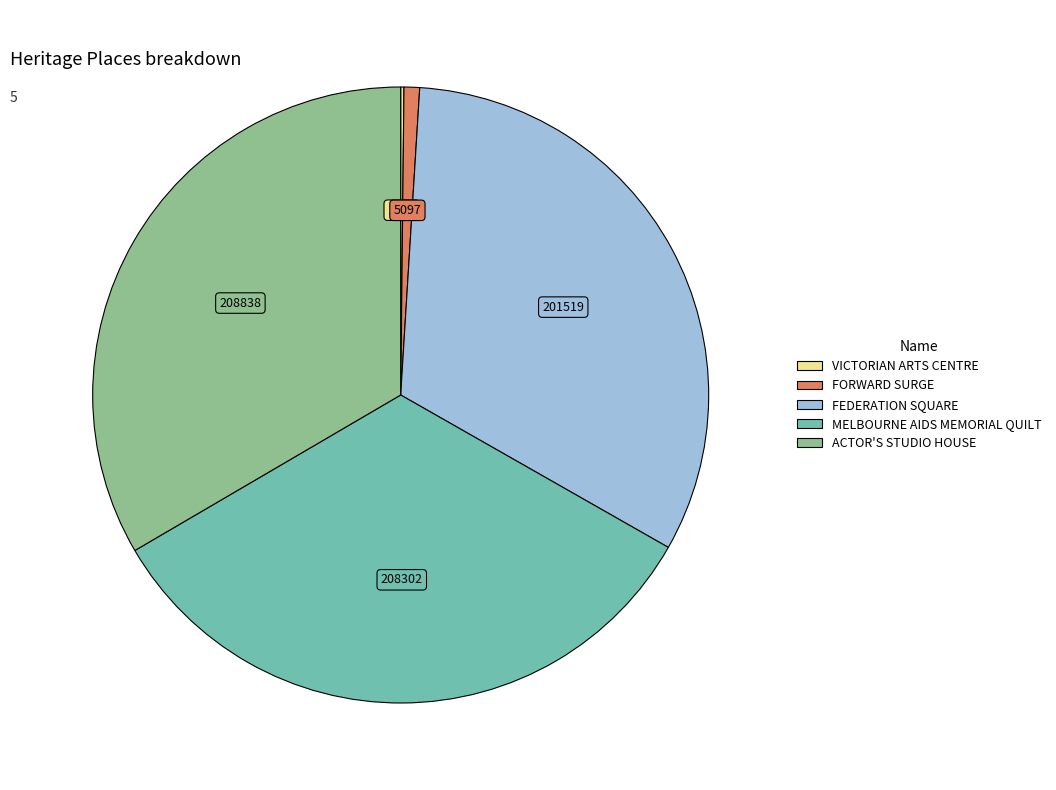

Combined, do ACTOR'S STUDIO HOUSE and FORWARD SURGE account for over 50%?

No